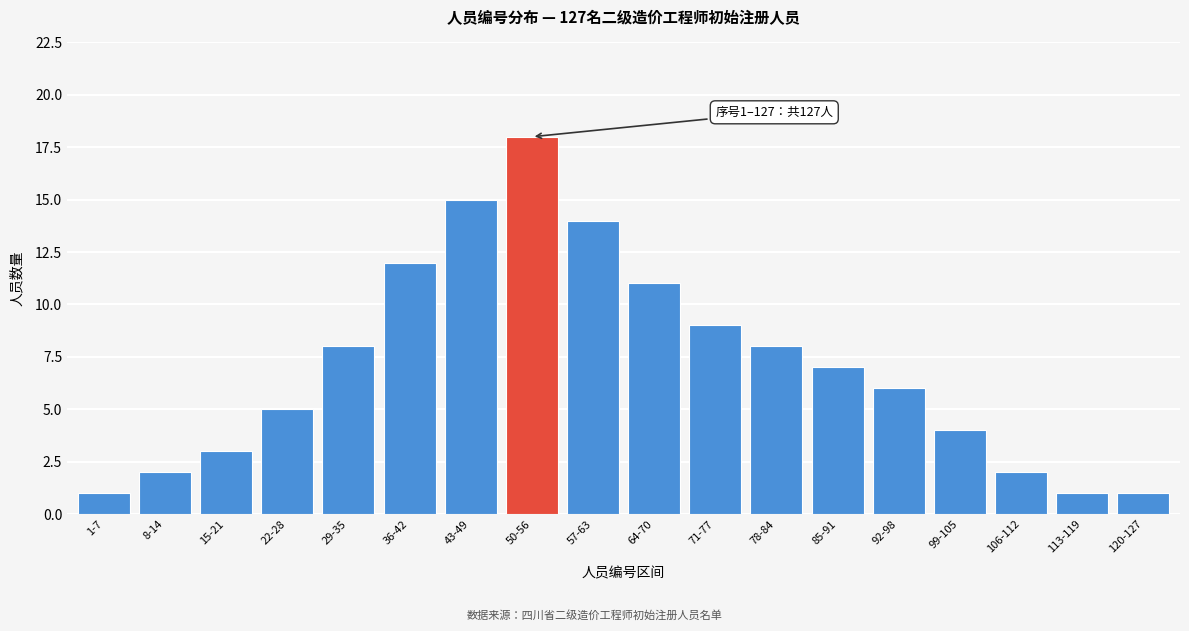

Reading left to right, extract all data points from this chart.

1	2	3	5	8	12	15	18	14	11	9	8	7	6	4	2	1	1